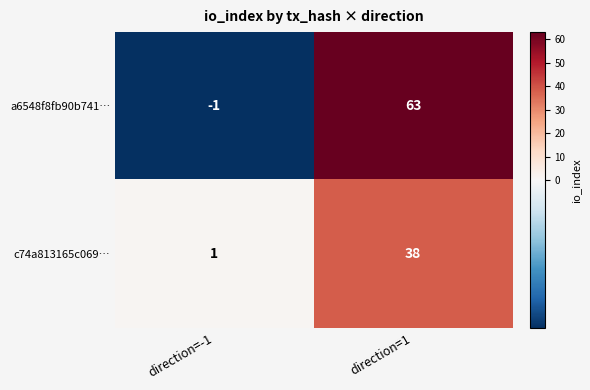

Reading right to left, what are all the values shown in this chart?

a6548f8fb90b741…: 63	-1
c74a813165c069…: 38	1